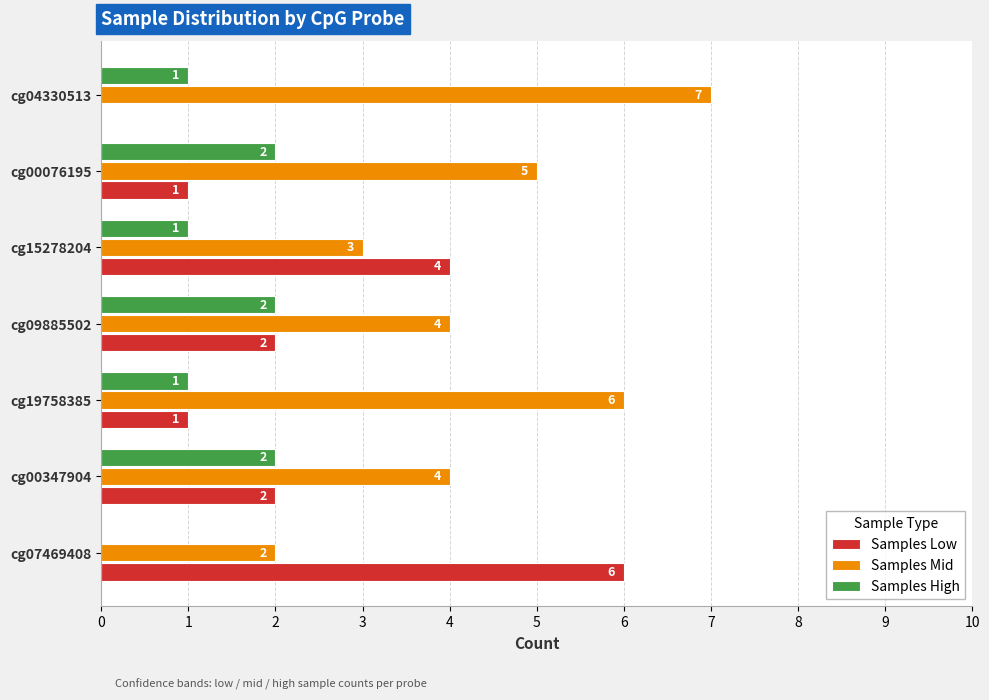

Is it true that Samples Mid equals 4 at cg00347904?

True